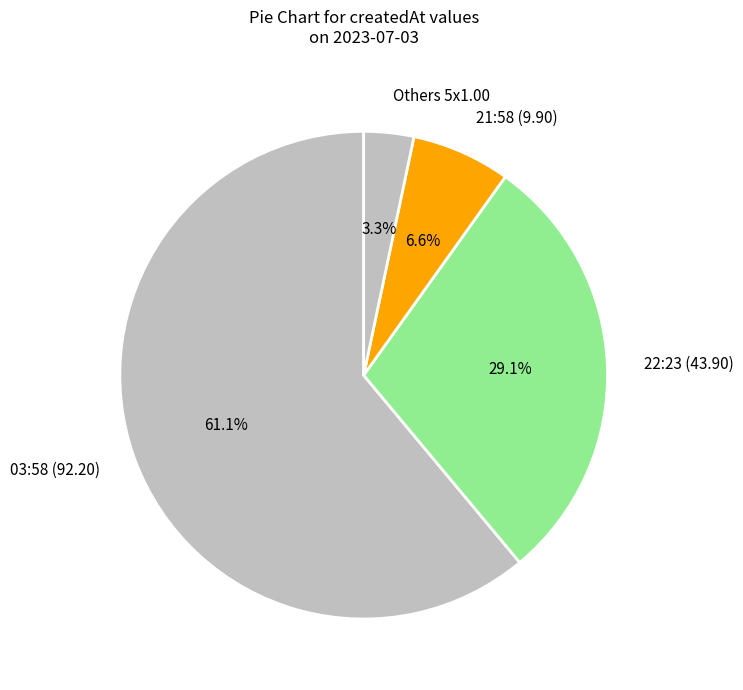

Which slice is the smallest?

Others 5x1.00